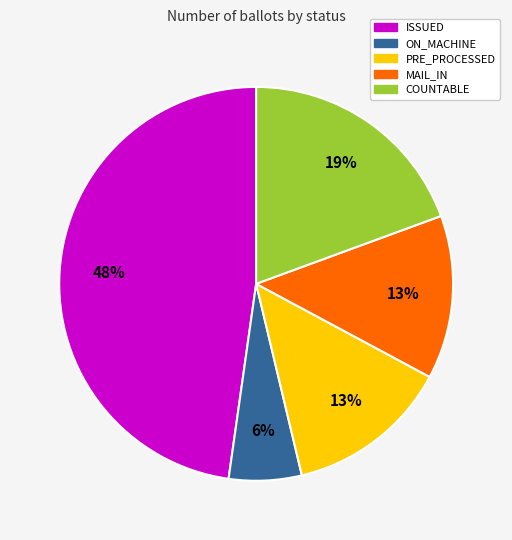

To the nearest percent, what is the difference between the largest and smallest slice percentages?

42%